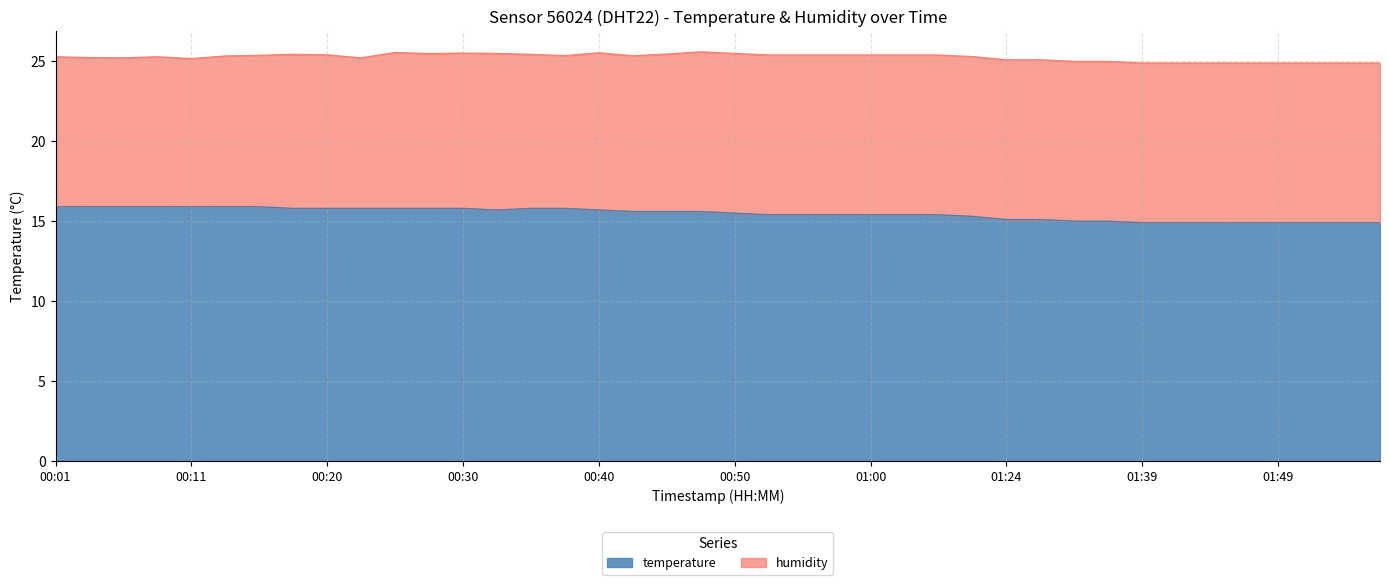

True or false: the data has more than 0 interior local peaks.

False